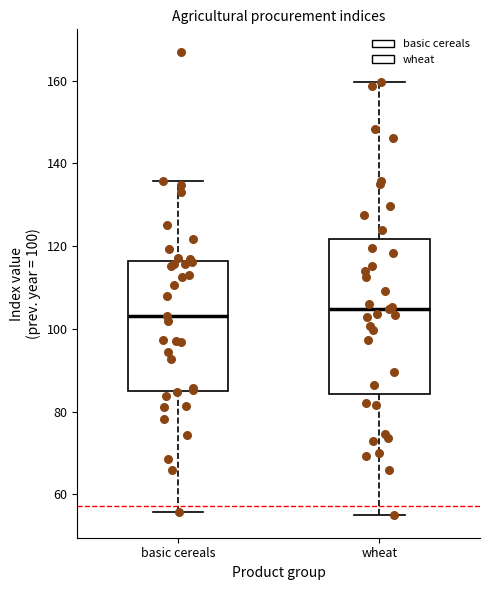

Comparing the boxes themselves (not the whiskers), which one is the tallest?

wheat